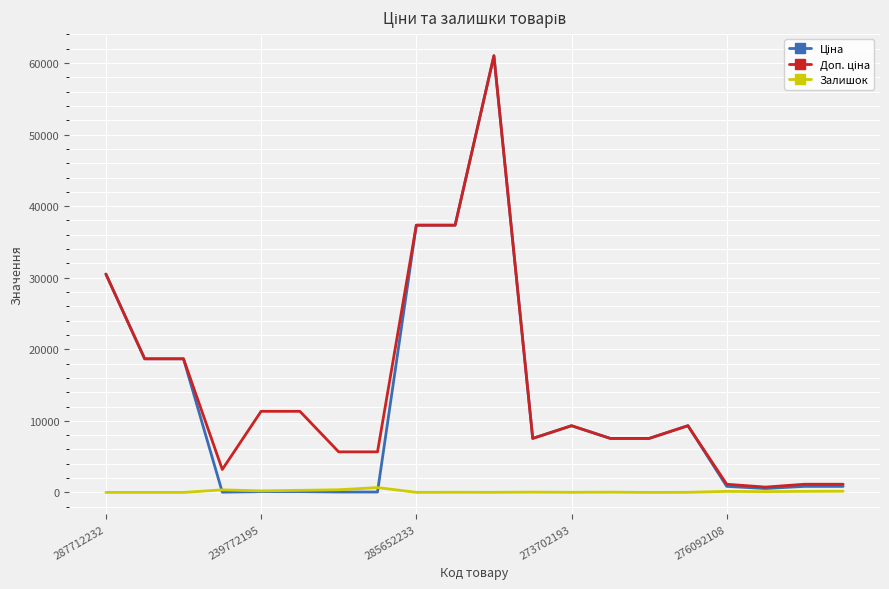

At which category does Ціна reach its first local peak?

10